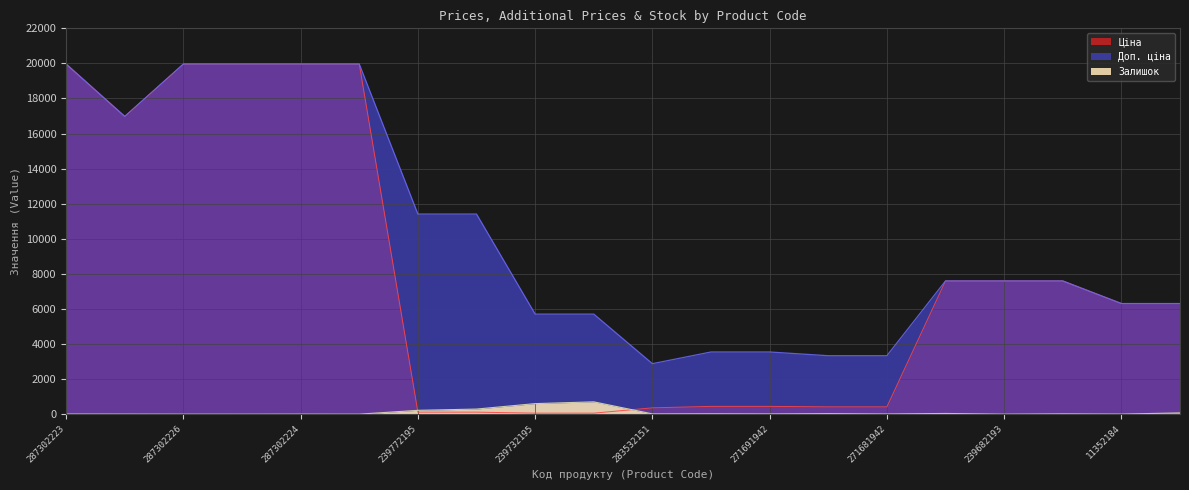

List the series in order of their overall mean, lowest first.

Залишок, Ціна, Доп. ціна